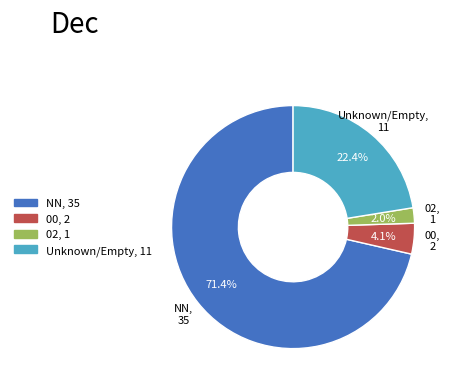

How many slices are in this pie chart?

4